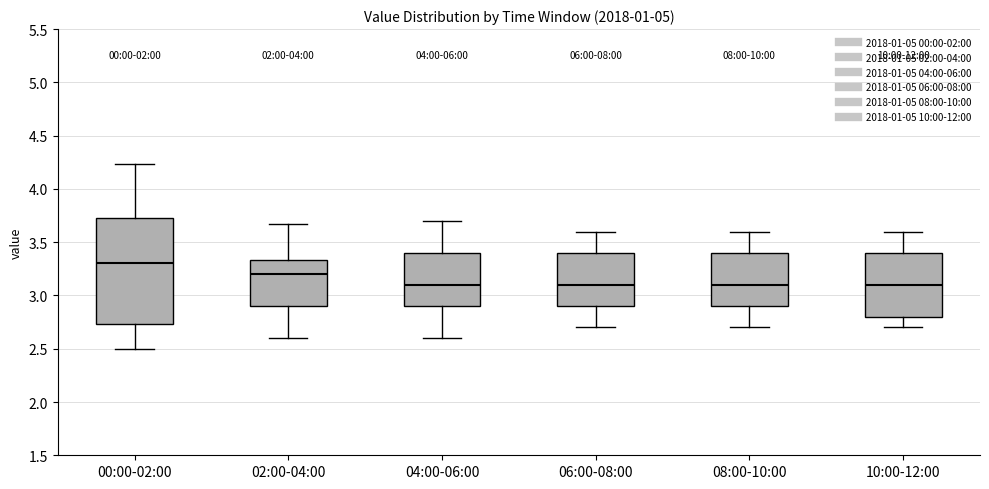

Reading left to right, transcribe this box plot: for each box, give where its median line is, the range the box spans, and where its two whiskers end, as read against the y-axis. The values are not printed on the chart, so give them approximately, as read against the axis.

00:00-02:00: median 3.30, box 2.75 to 3.75, whiskers 2.50 to 4.25
02:00-04:00: median 3.20, box 2.90 to 3.35, whiskers 2.60 to 3.65
04:00-06:00: median 3.10, box 2.90 to 3.40, whiskers 2.60 to 3.70
06:00-08:00: median 3.10, box 2.90 to 3.40, whiskers 2.70 to 3.60
08:00-10:00: median 3.10, box 2.90 to 3.40, whiskers 2.70 to 3.60
10:00-12:00: median 3.10, box 2.80 to 3.40, whiskers 2.70 to 3.60